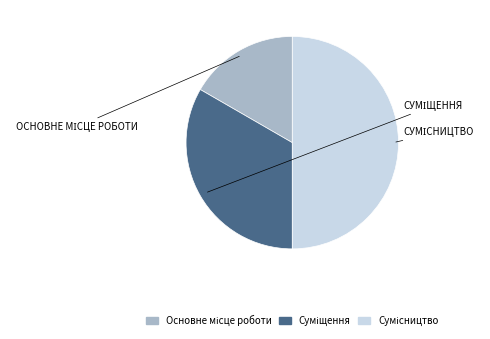

True or false: Суміщення accounts for 33% of the total.

True